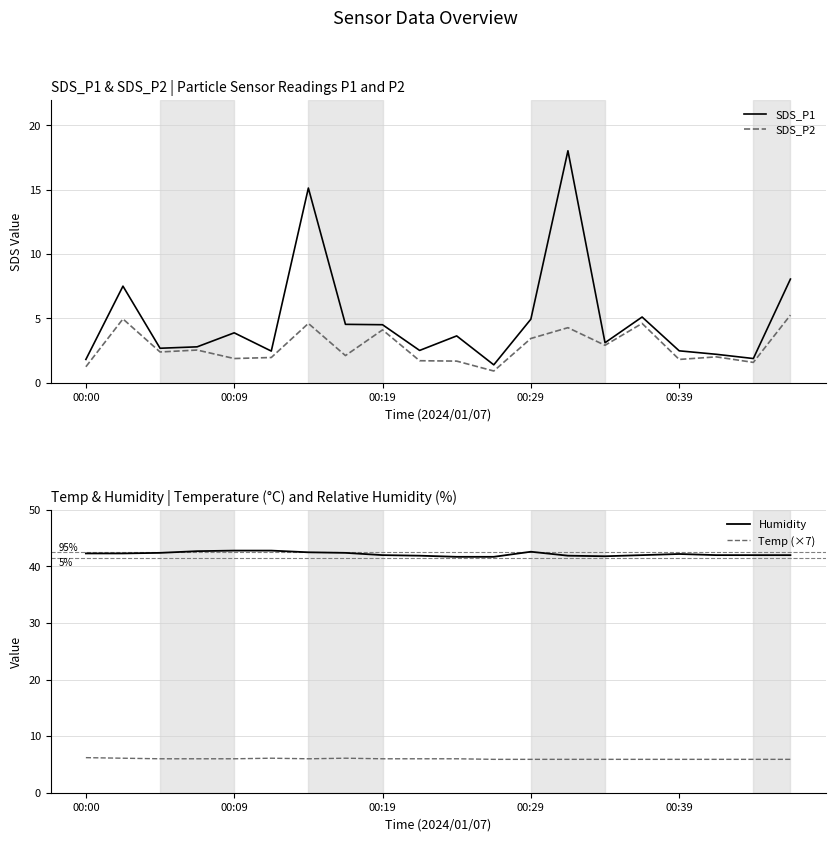

Is it true that SDS_P1 equals 3.0 at 00:00?

False